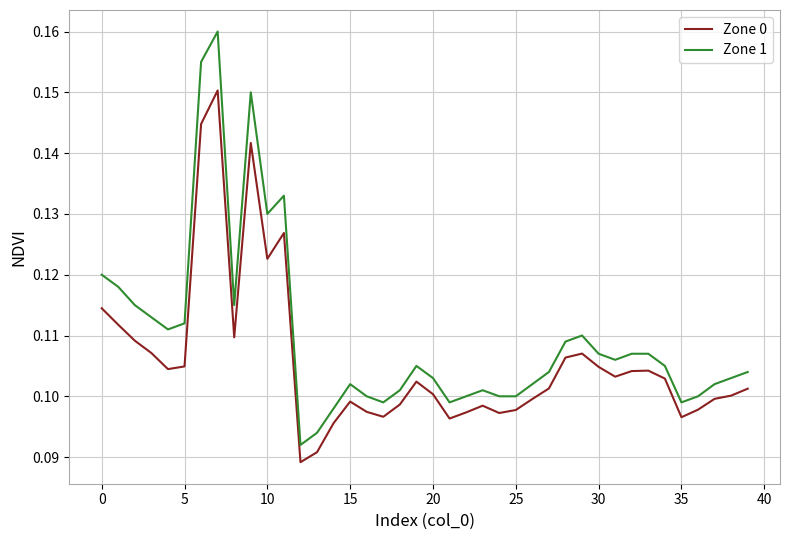

Which series has the widest spread of values?

Zone 1